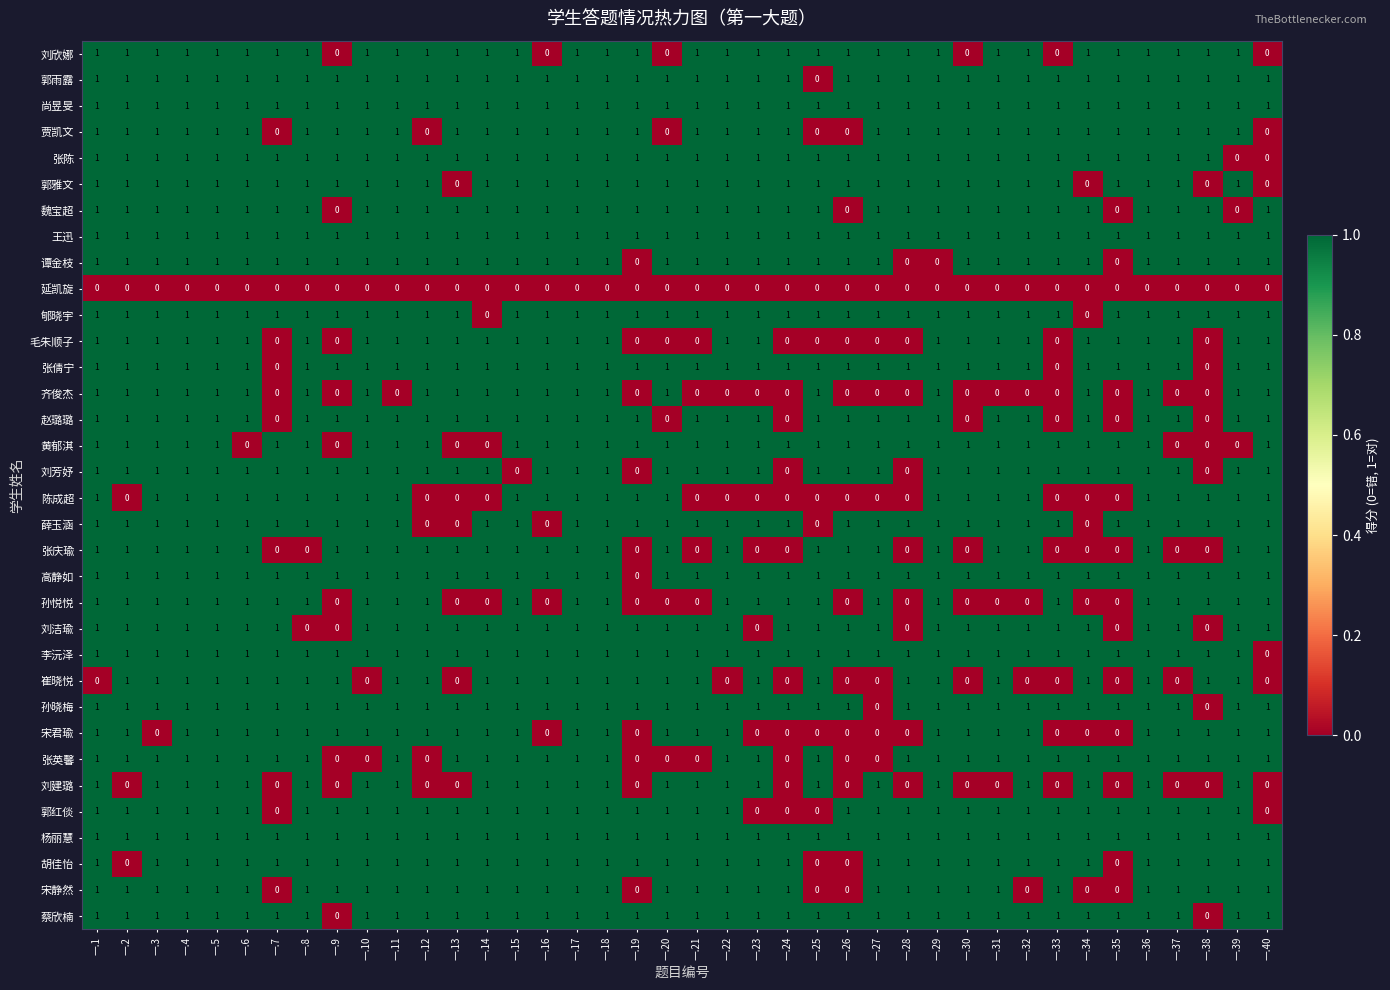

What is the total value across all series at 一.28?

23